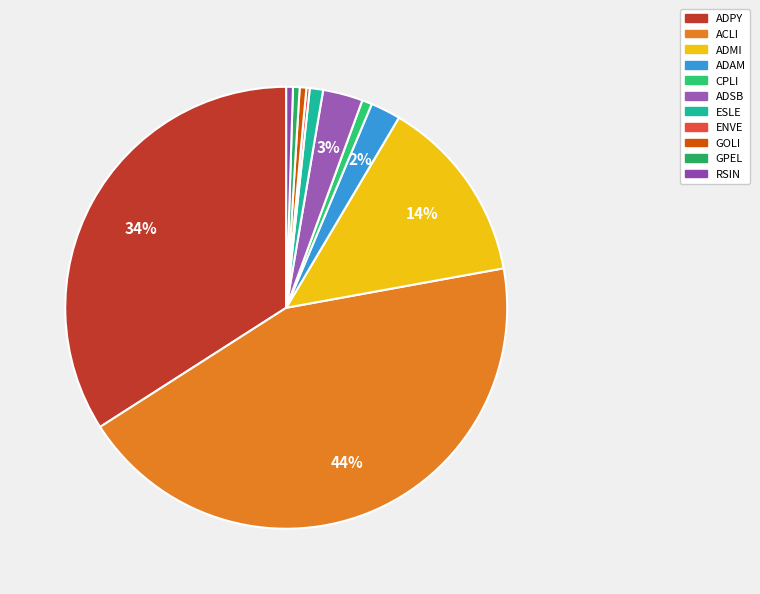

What is the change in value from ACLI to ESLE?

-176